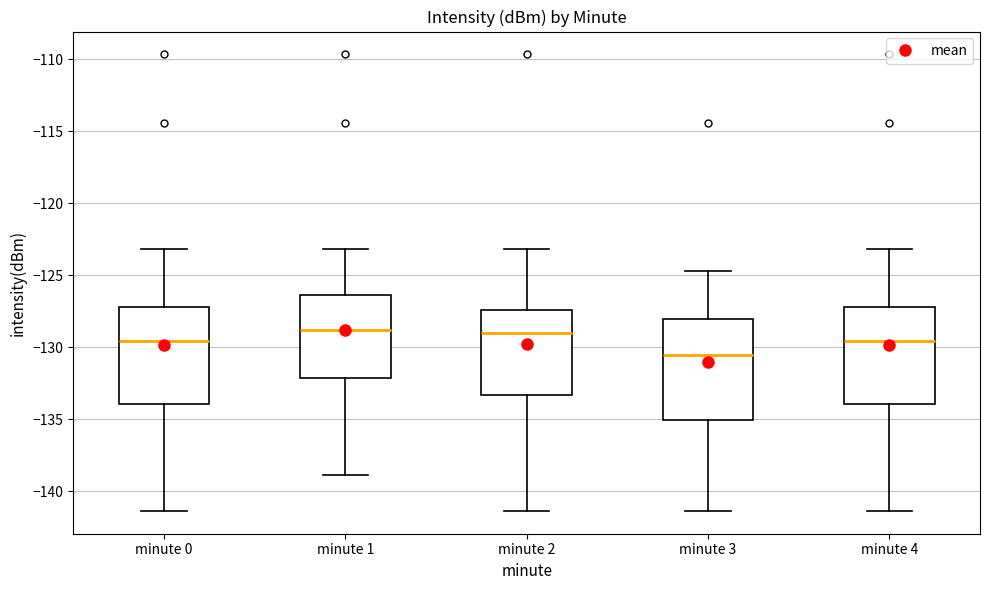

Where is the upper edge of the box for minute 3 on the y-axis? The values are not printed on the chart, so give them approximately, as read against the axis.

-128.0